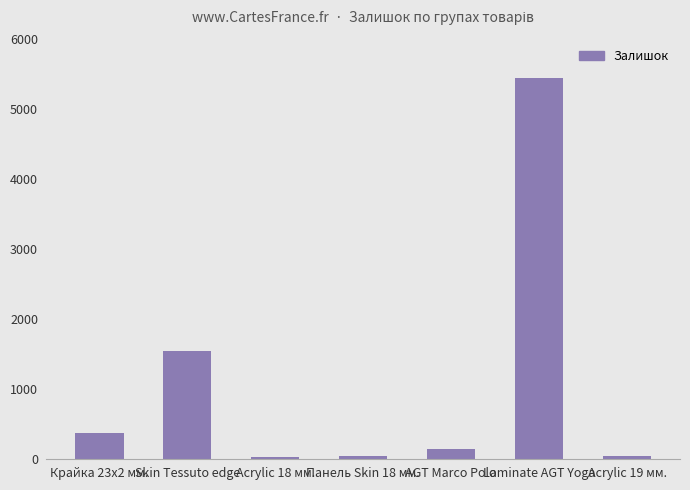

How many data points does each series have?

7